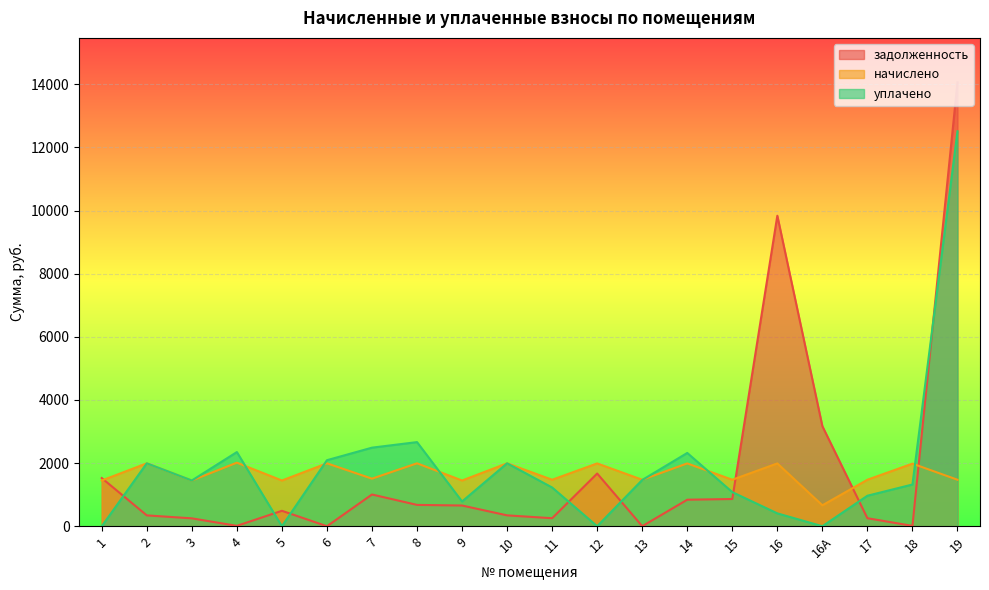

How many lines are shown in the chart?

3